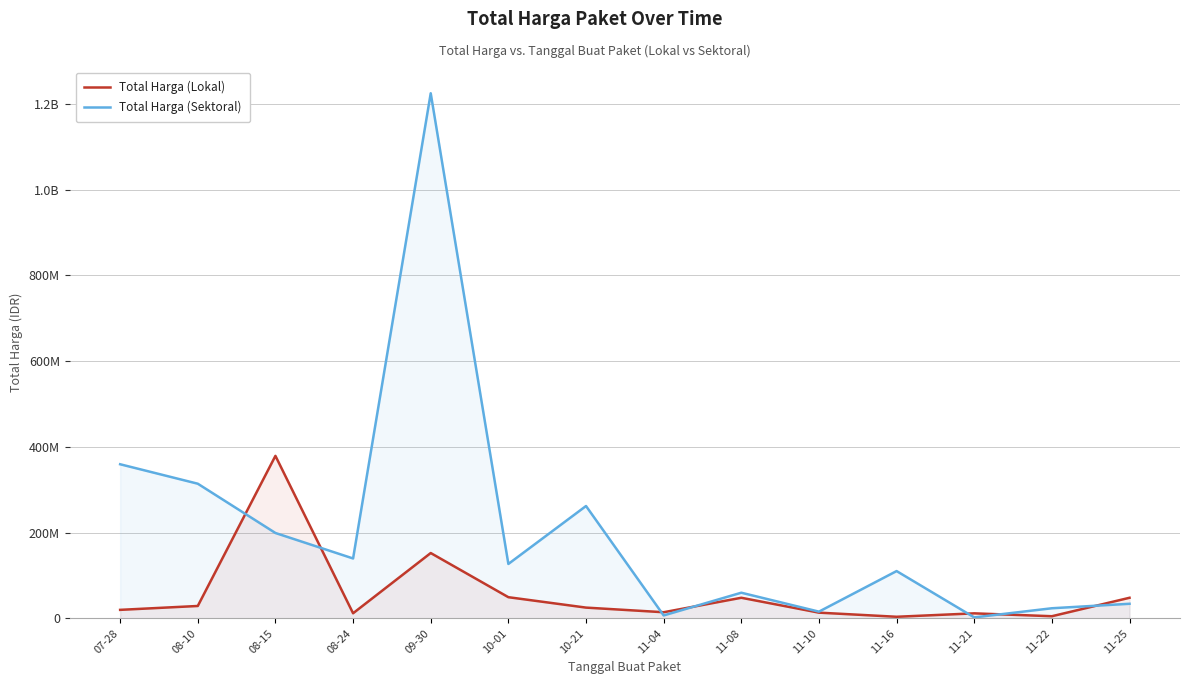

Is it true that Total Harga (Sektoral) equals 6936000 at 11-04?

True